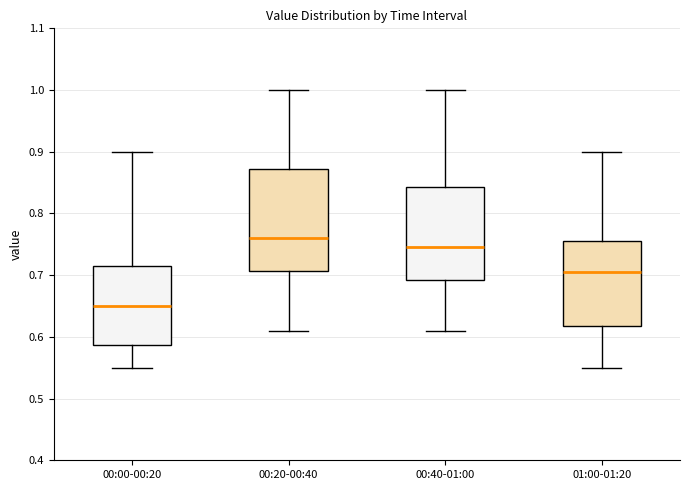

Where does the upper whisker of the box for 00:40-01:00 end on the y-axis? The values are not printed on the chart, so give them approximately, as read against the axis.

1.00